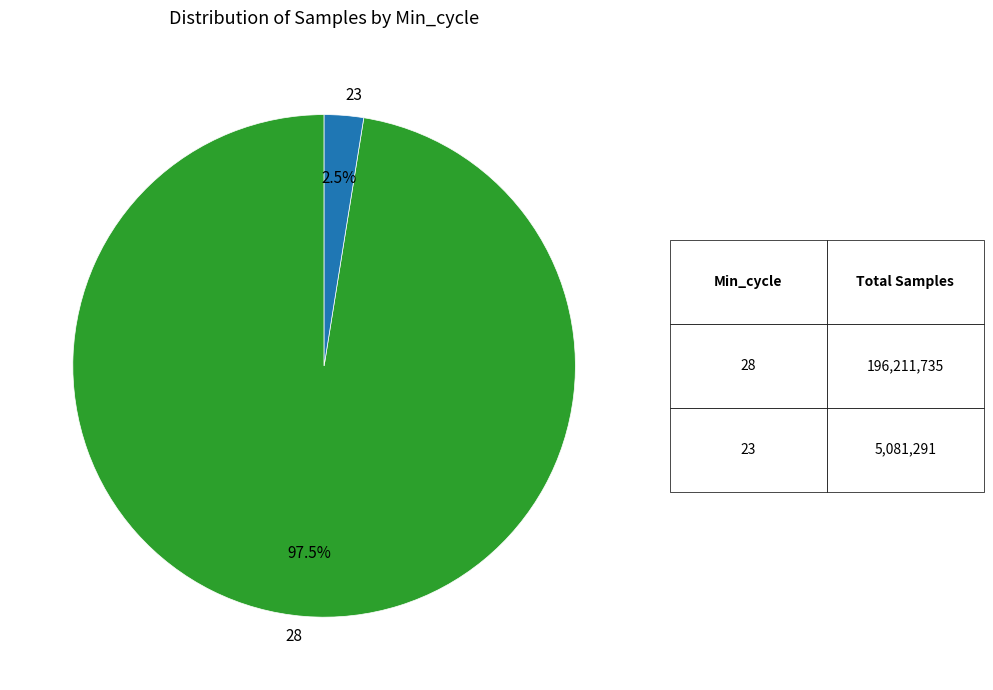

Which category has the smallest portion of the pie?

23